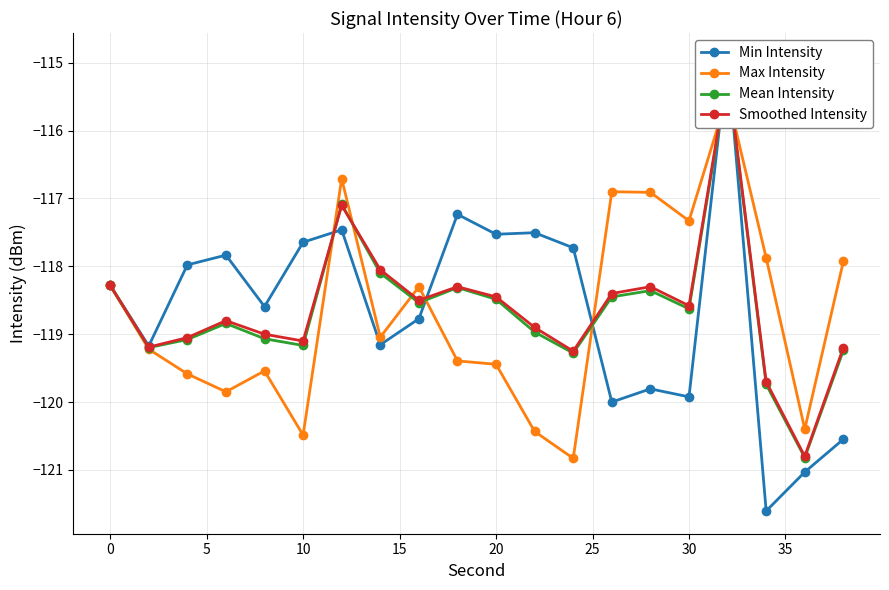

What is the difference between the maximum and second lowest values in the Smoothed Intensity series?

4.5